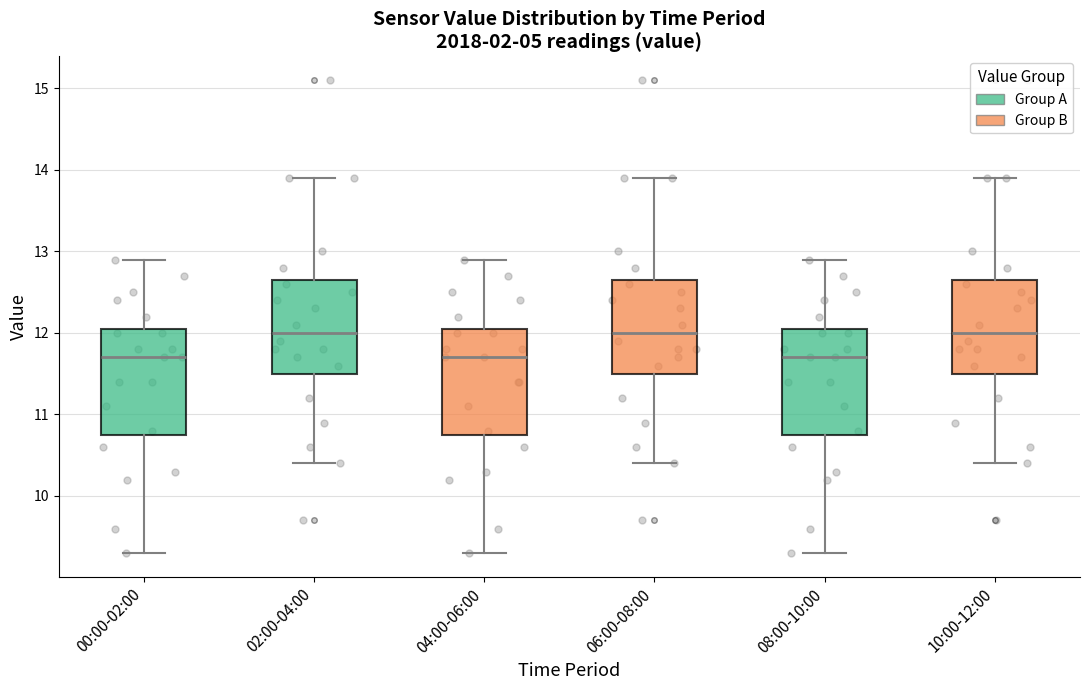

Reading left to right, transcribe this box plot: for each box, give where its median line is, the range the box spans, and where its two whiskers end, as read against the y-axis. The values are not printed on the chart, so give them approximately, as read against the axis.

00:00-02:00: median 11.7, box 10.8 to 12.1, whiskers 9.3 to 12.9
02:00-04:00: median 12.0, box 11.5 to 12.7, whiskers 10.4 to 13.9
04:00-06:00: median 11.7, box 10.8 to 12.1, whiskers 9.3 to 12.9
06:00-08:00: median 12.0, box 11.5 to 12.7, whiskers 10.4 to 13.9
08:00-10:00: median 11.7, box 10.8 to 12.1, whiskers 9.3 to 12.9
10:00-12:00: median 12.0, box 11.5 to 12.7, whiskers 10.4 to 13.9